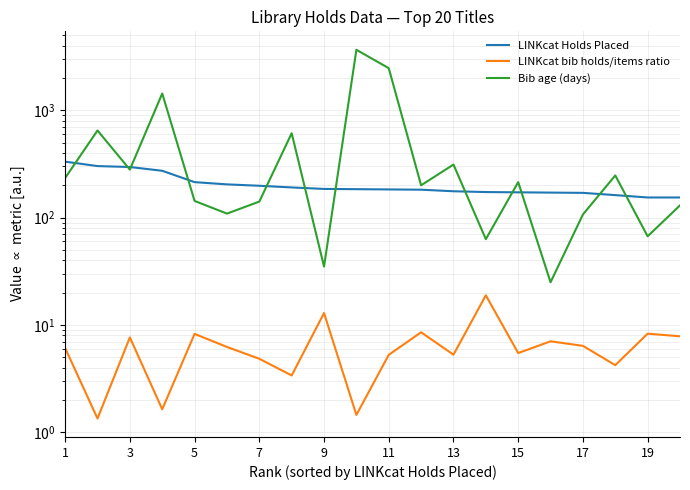

What is the difference between the maximum and minimum values in the Bib age (days) series?

3633.0